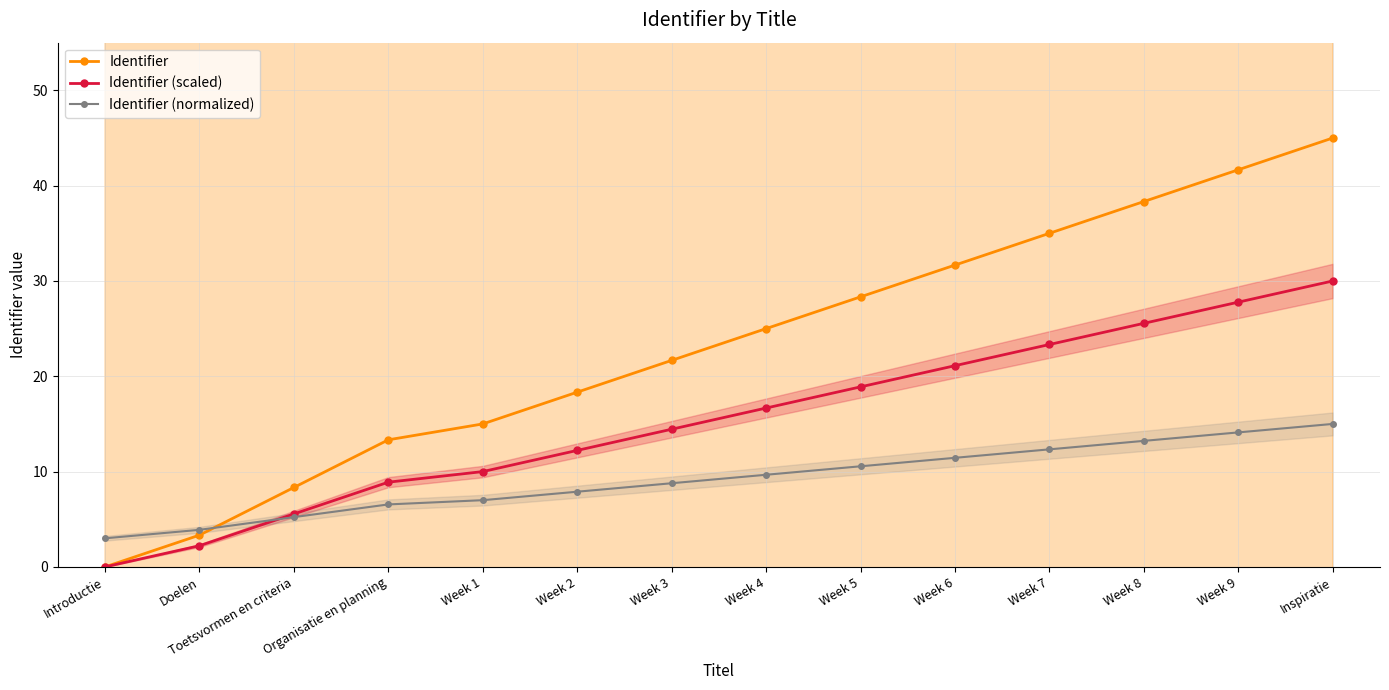

Rank the categories by Identifier (normalized) value from lowest to highest.

Introductie, Doelen, Toetsvormen en criteria, Organisatie en planning, Week 1, Week 2, Week 3, Week 4, Week 5, Week 6, Week 7, Week 8, Week 9, Inspiratie